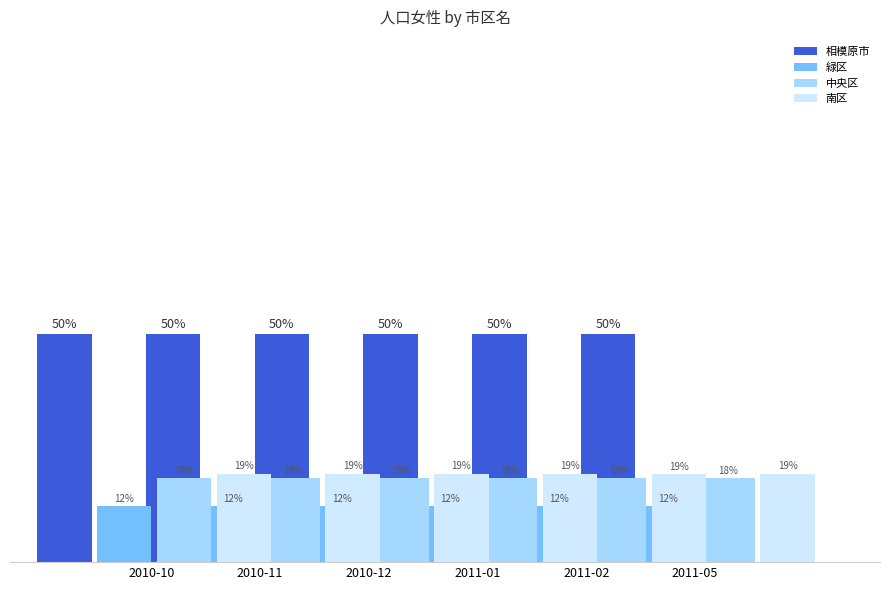

Rank the categories by 南区 value from highest to lowest.

2011-05, 2010-11, 2010-10, 2010-12, 2011-01, 2011-02